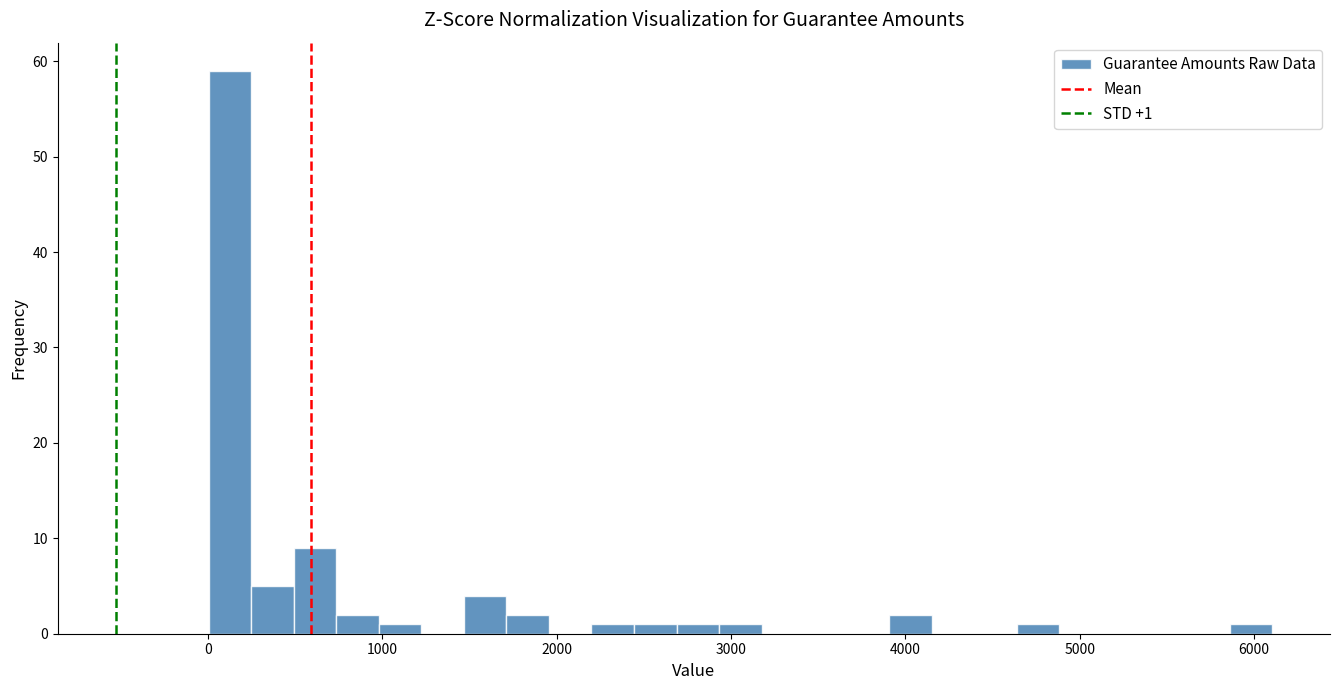

Read against the x-axis, roughly where is the centre of the tallest bar?

100